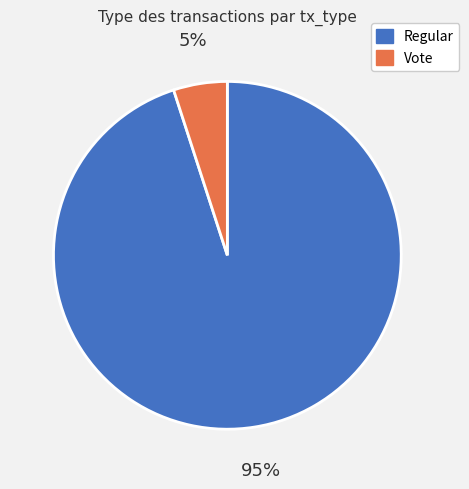

To the nearest percent, what is the average slice percentage?

50%